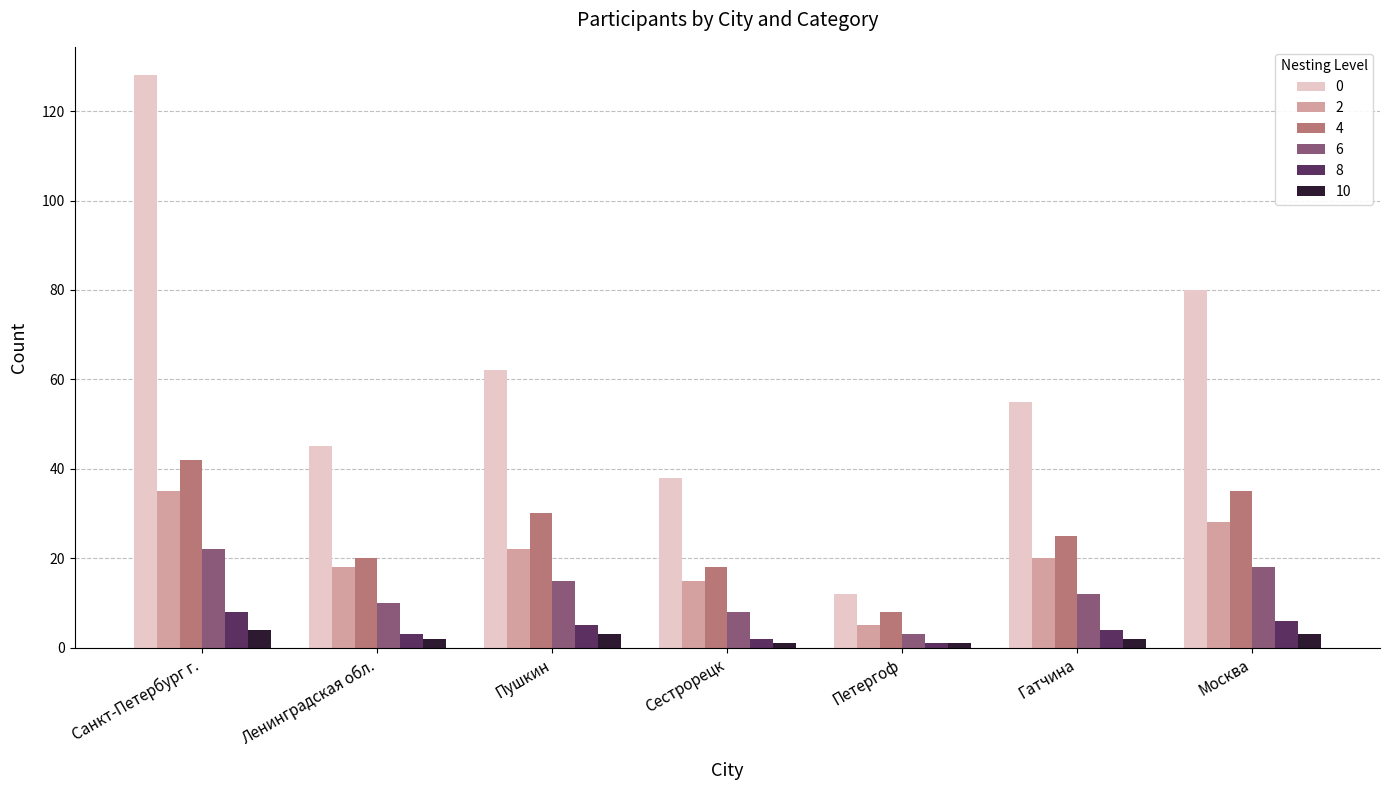

At which category is the sum across all series the highest?

Санкт-Петербург г.